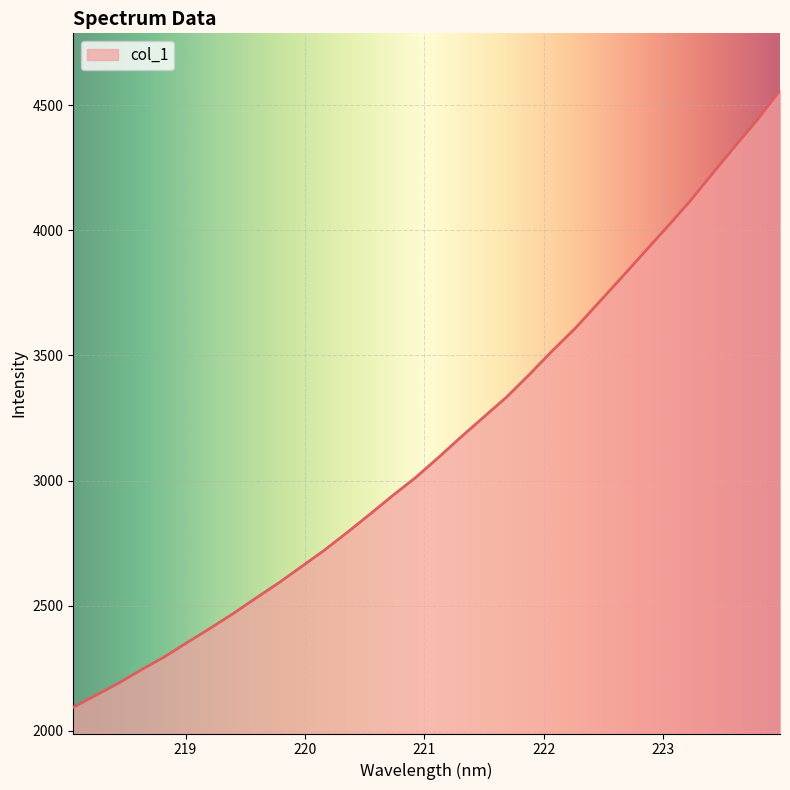

What is the difference between the maximum and minimum values?

2464.2